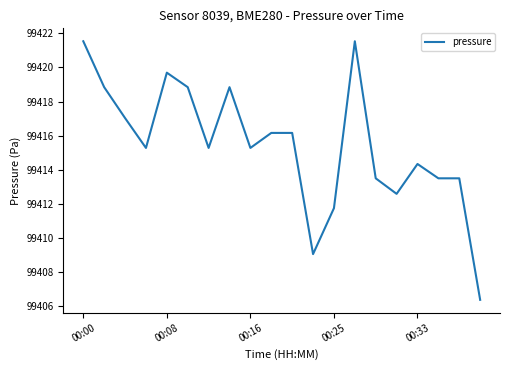

What is the greatest value displayed?

99421.5